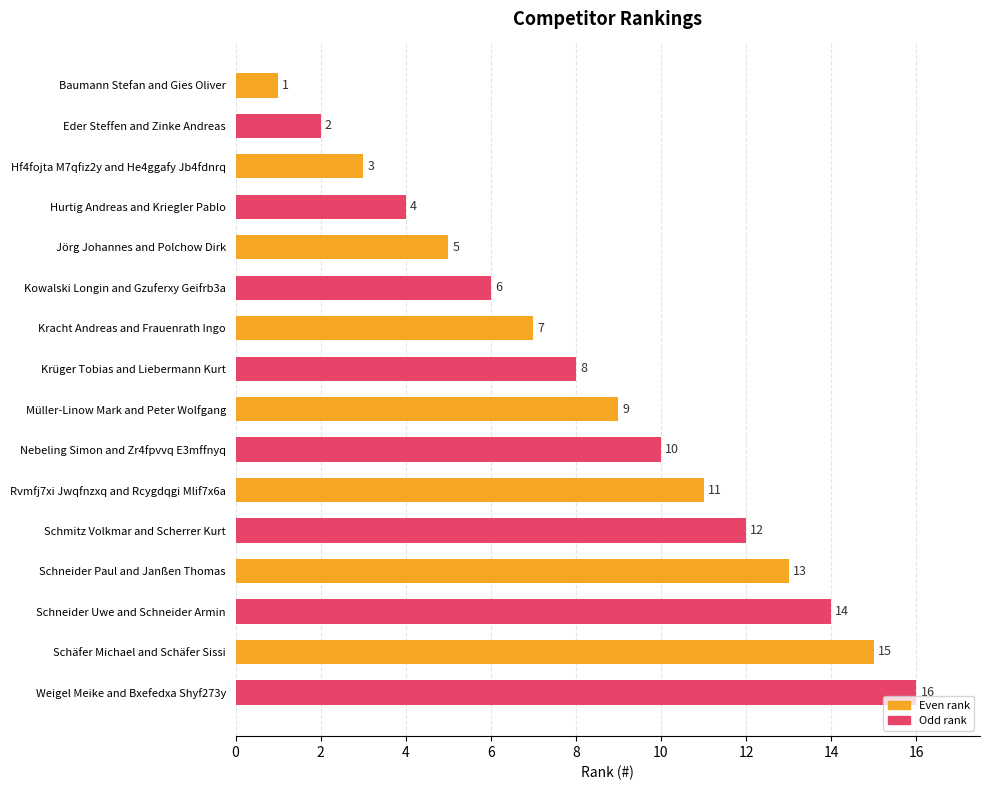

How many data points does each series have?

16